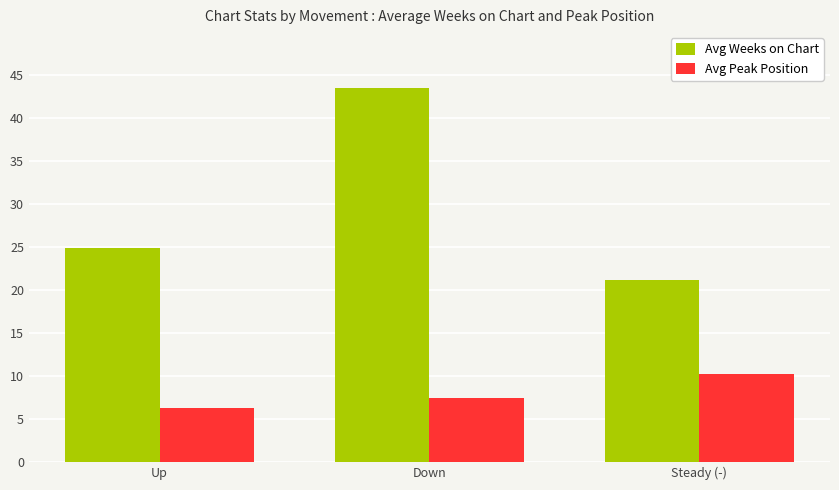

What position from the left is Up?

1